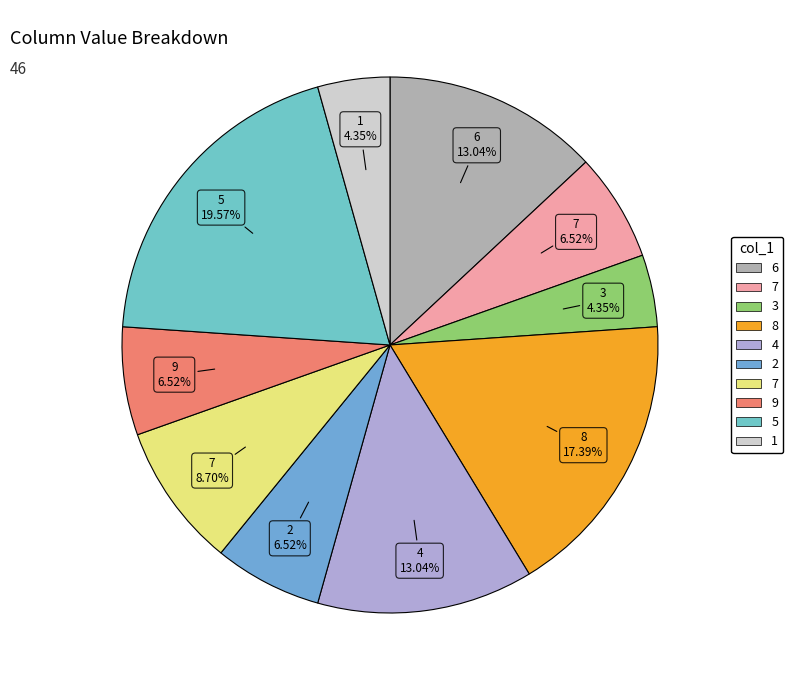

To the nearest percent, what is the difference between the largest and smallest slice percentages?

15%